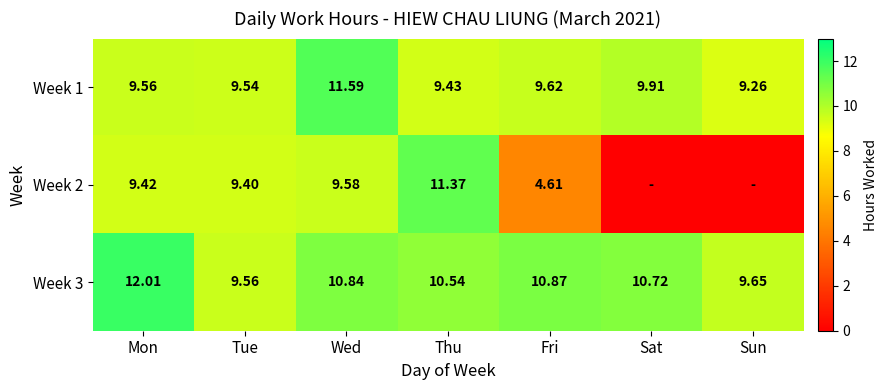

Rank the categories by Week 1 value from highest to lowest.

Wed, Sat, Fri, Mon, Tue, Thu, Sun